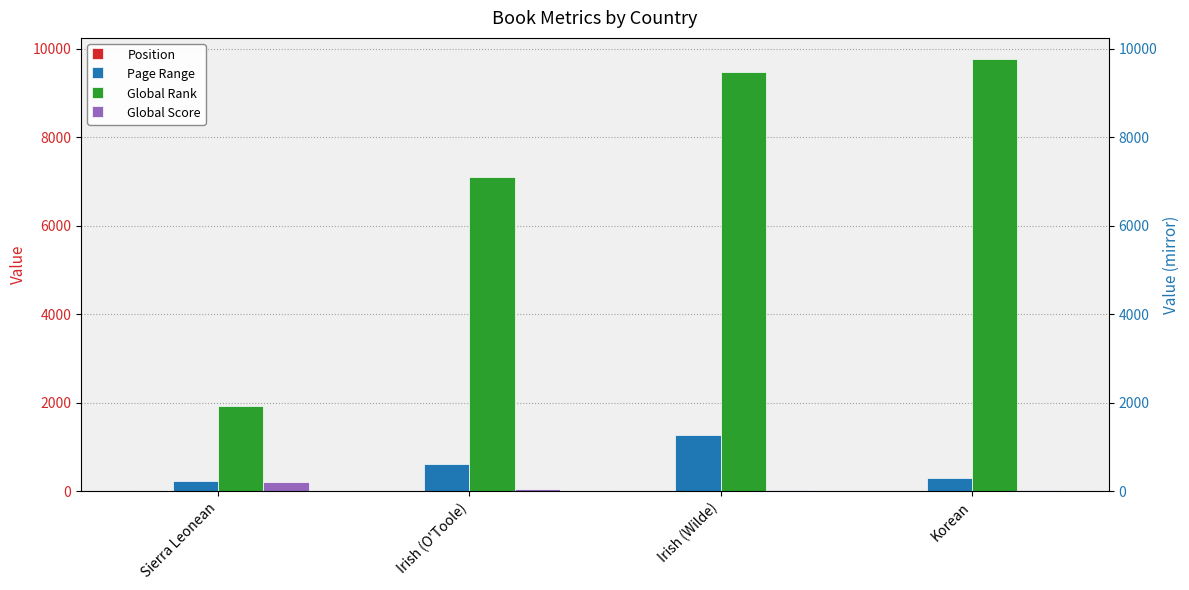

Reading left to right, list all the values displayed in this chart.

Position: 1	2	3	4
Page Range: 229	624	1276	288
Global Rank: 1914	7101	9483	9757
Global Score: 199	46	26	22